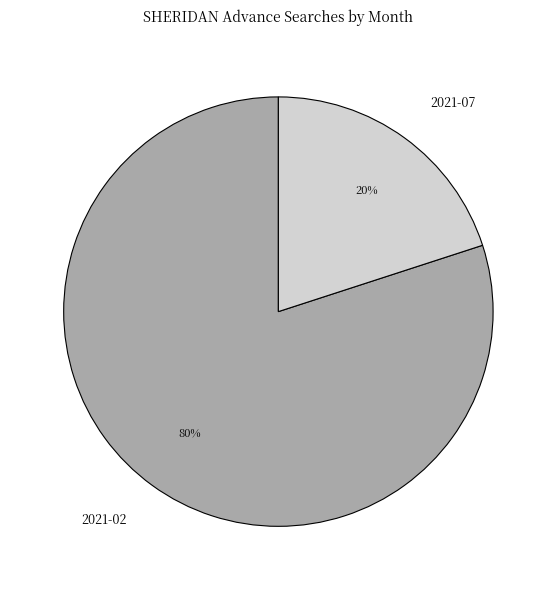

What is the smallest slice in the pie chart?

2021-07